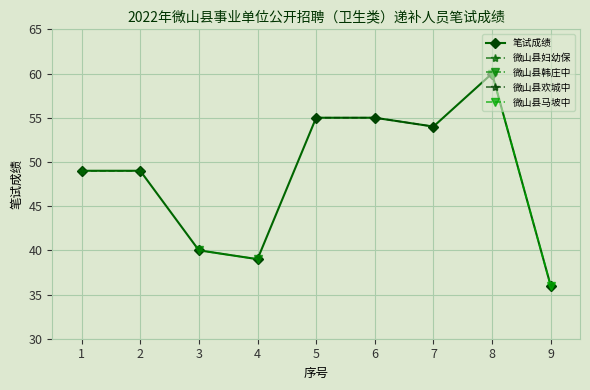

Where does the data first go above 49?

5